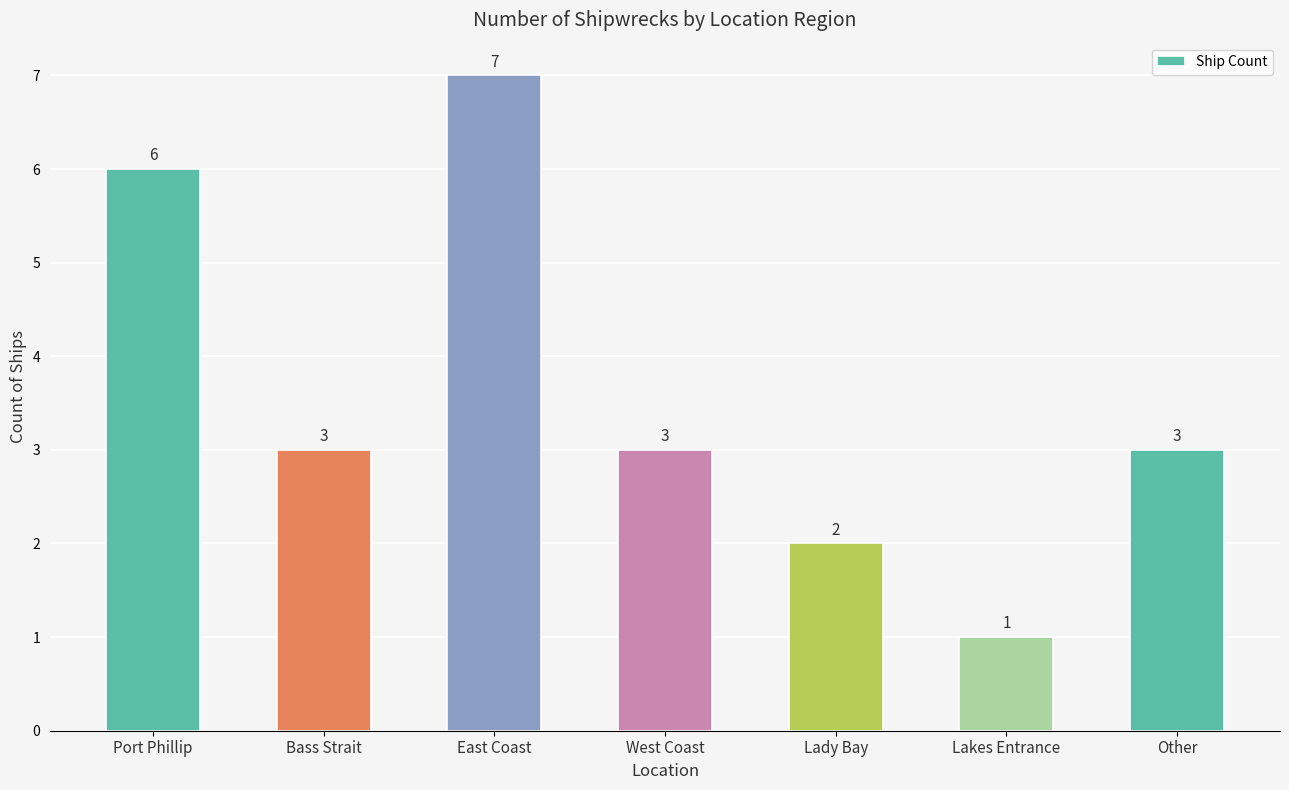

How many data points are less than 3?

2